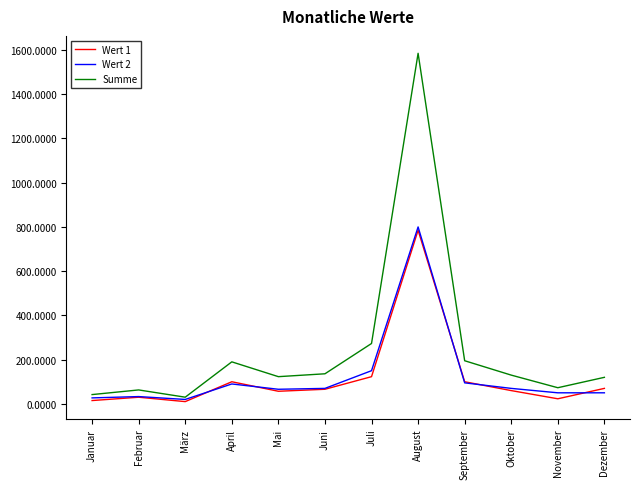

How many lines are shown in the chart?

3